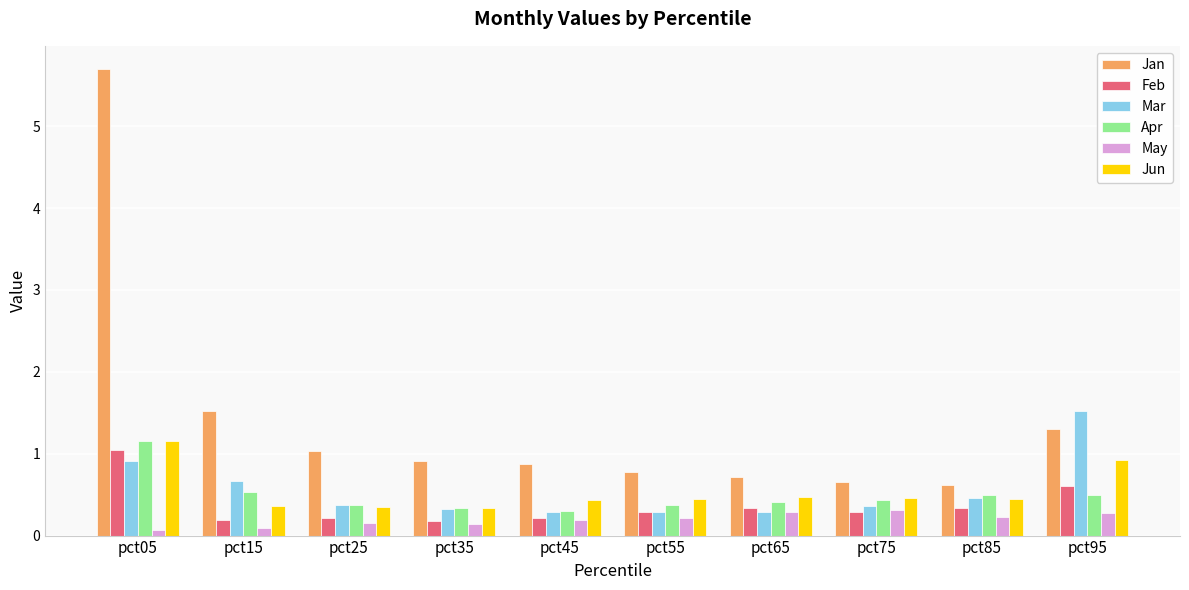

The Jan series shows 0.4 at pct75. True or false?

False